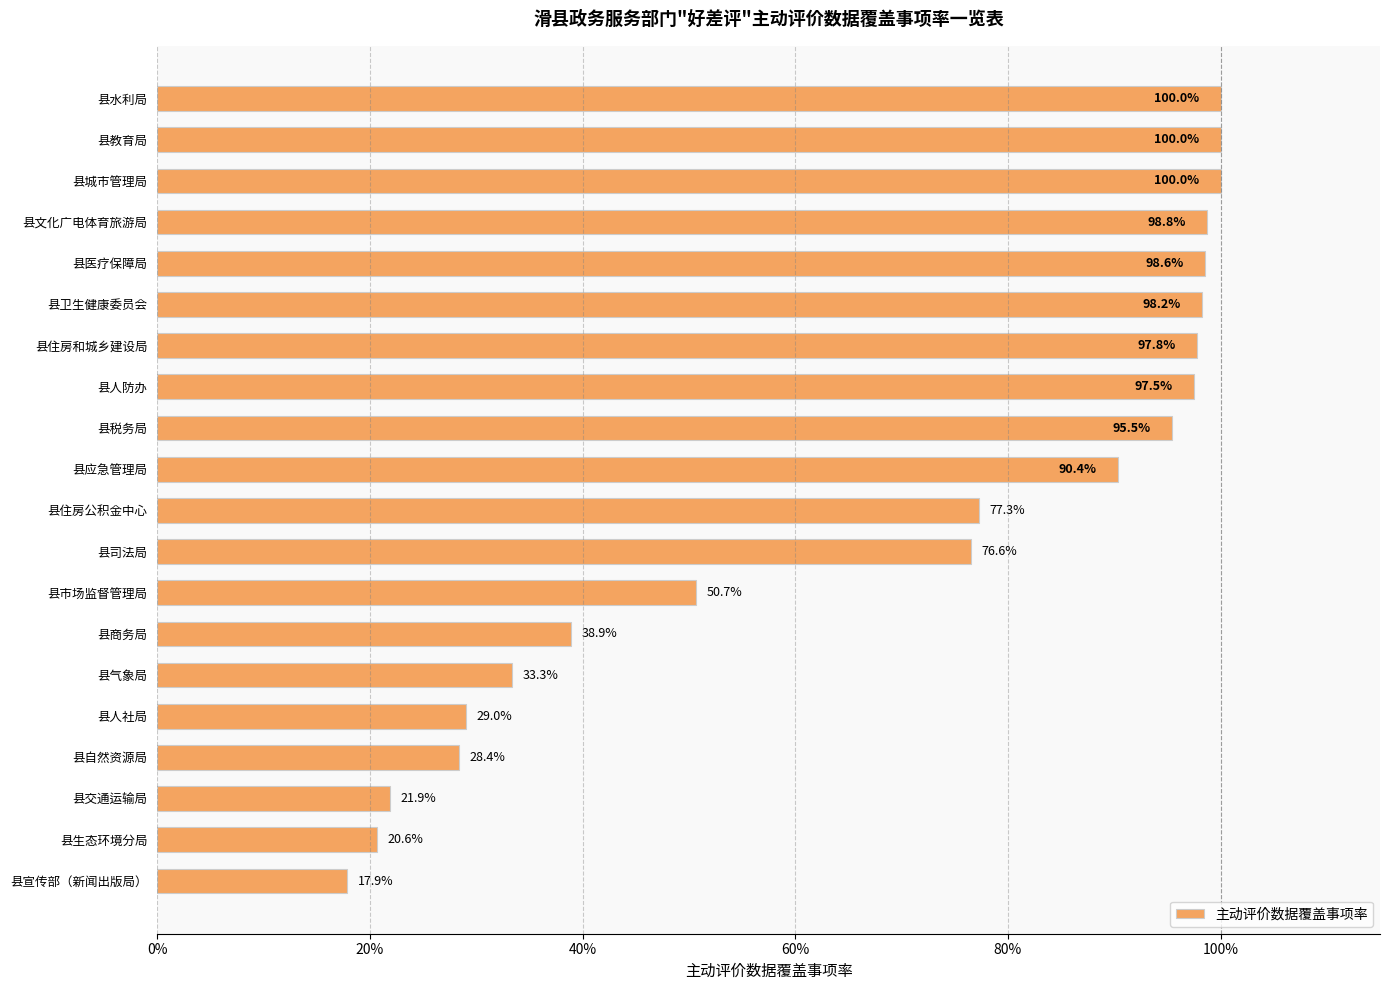

Are the bars horizontal?

Yes